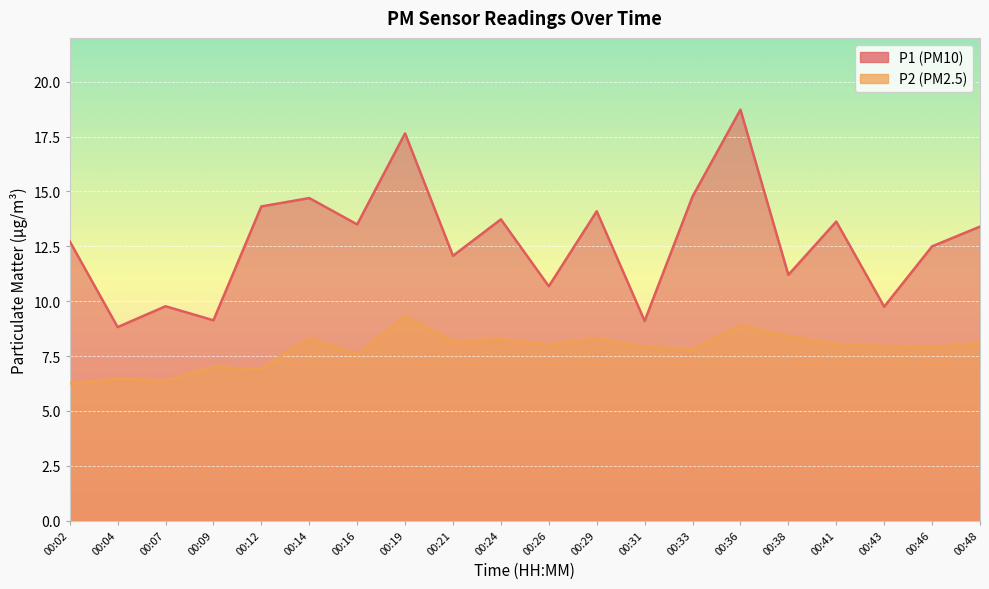

What is the average value of the P1 series?

12.7